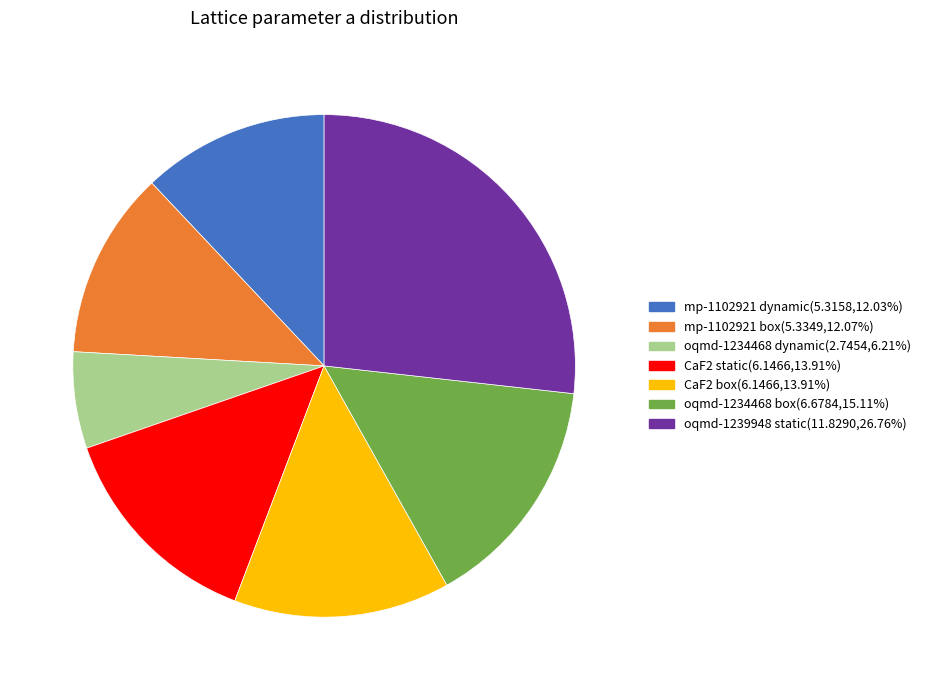

Does oqmd-1234468 dynamic(2.7454,6.21%) account for over 50% of the chart?

No